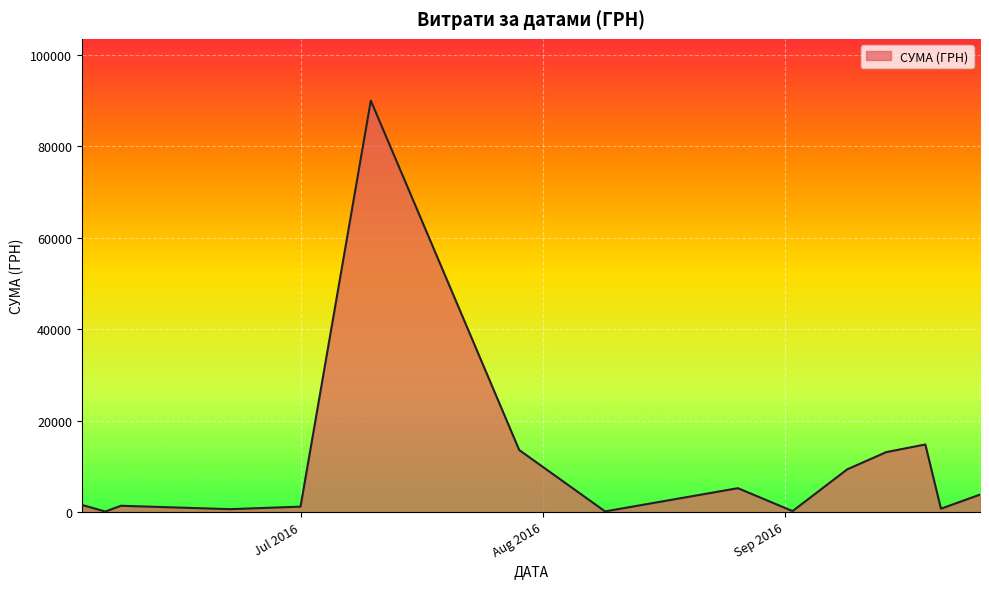

What is the difference between the maximum and minimum values?

89892.0